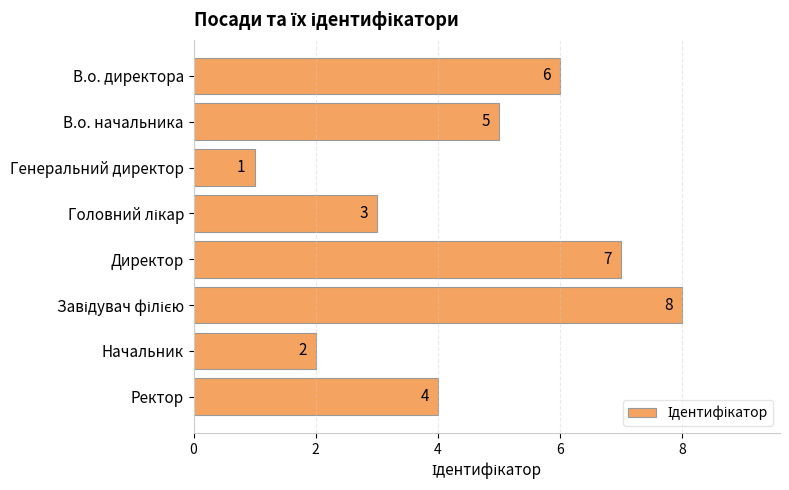

Does the chart contain stacked bars?

No